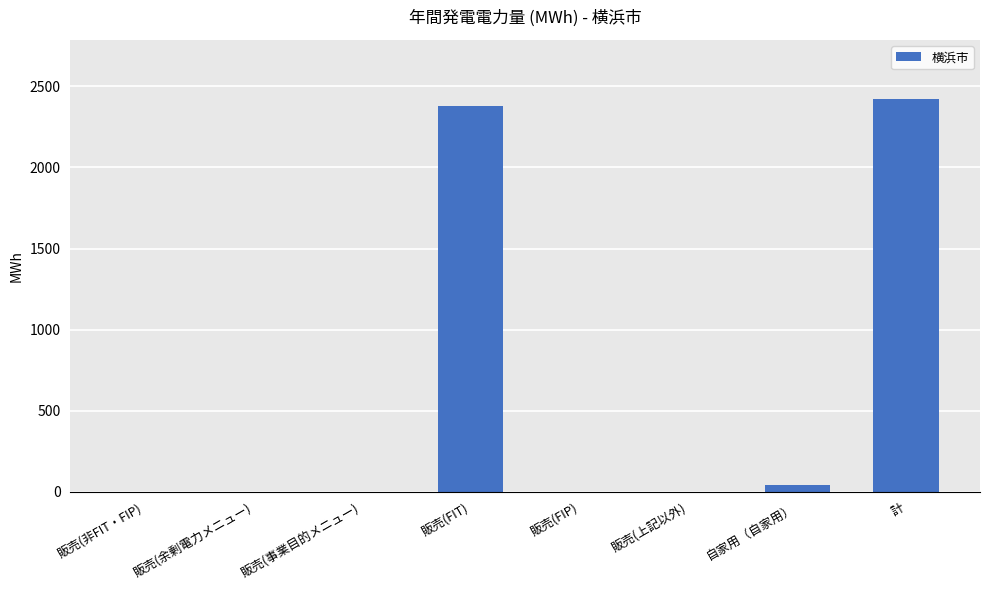

What is the sum of all values?

4844